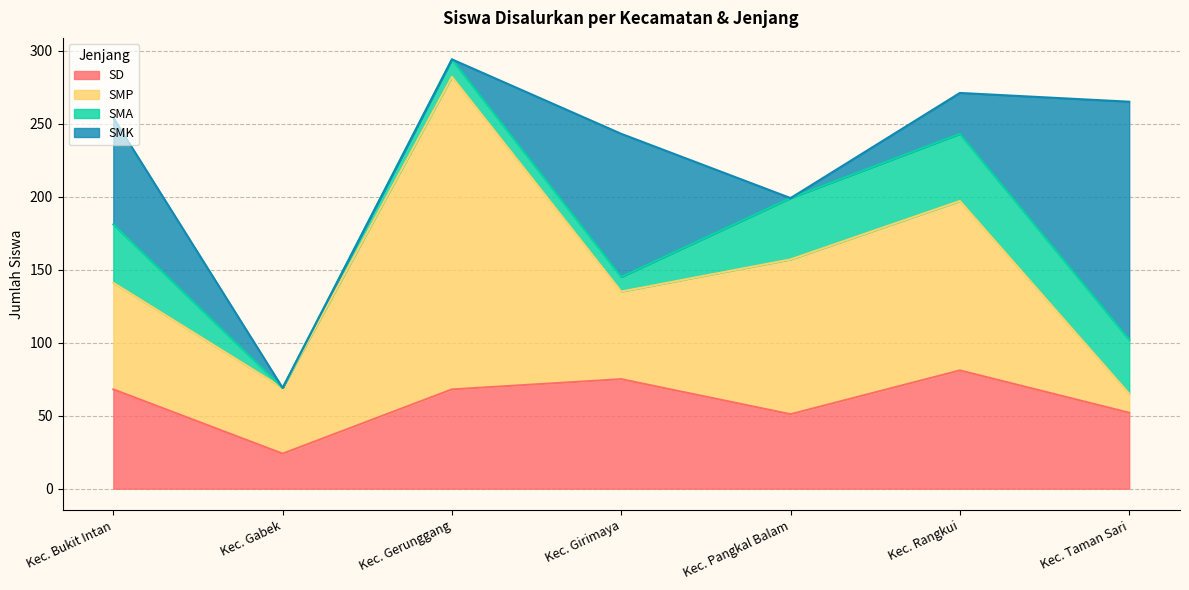

What is the total value across all series at Kec. Gerunggang?

294